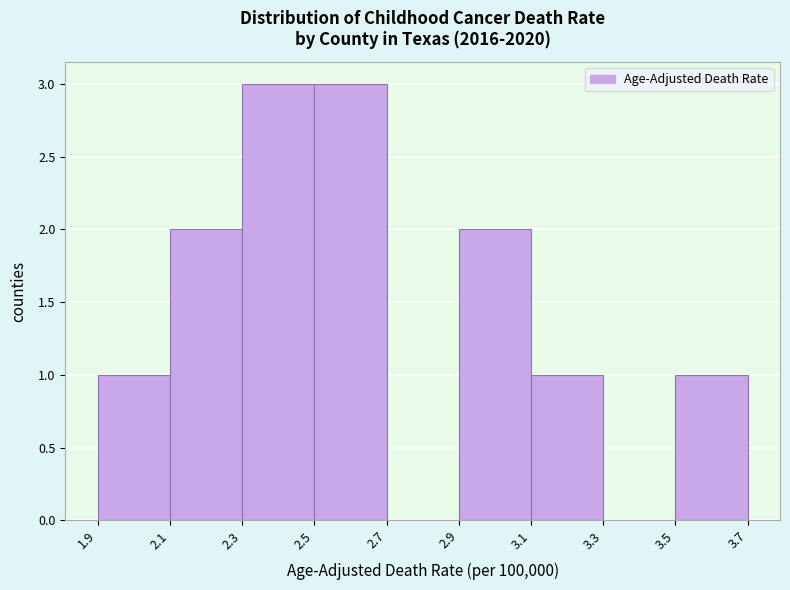

Reading left to right, transcribe this chart: for each bar, give the range it covers on the x-axis and its height. The values are not printed on the chart, so give them approximately, as read against the axis.

1.9 to 2.1: 1
2.1 to 2.3: 2
2.3 to 2.5: 3
2.5 to 2.7: 3
2.7 to 2.9: 0
2.9 to 3.1: 2
3.1 to 3.3: 1
3.3 to 3.5: 0
3.5 to 3.7: 1